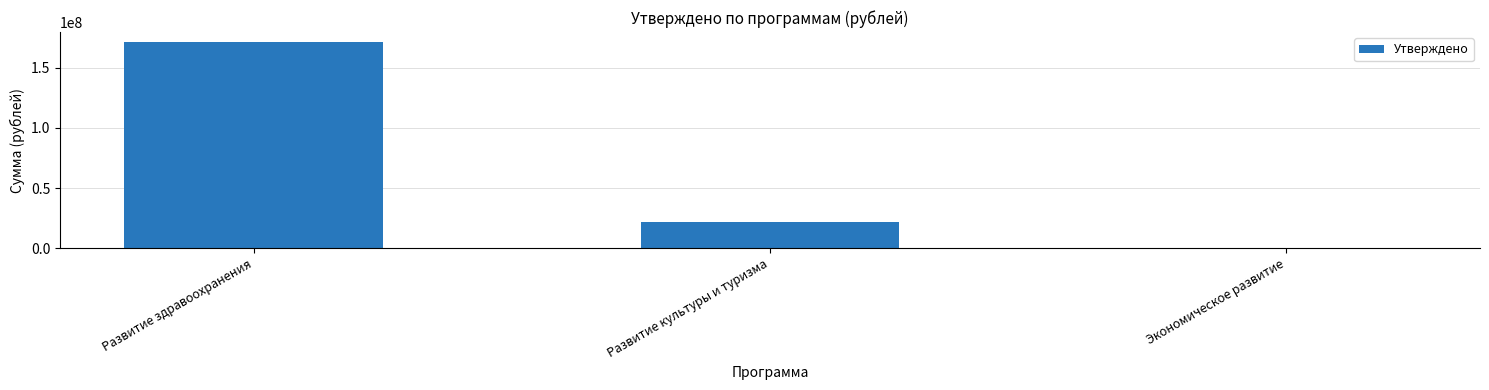

What is the difference between the values at Развитие культуры и туризма and Экономическое развитие?

21800000.0